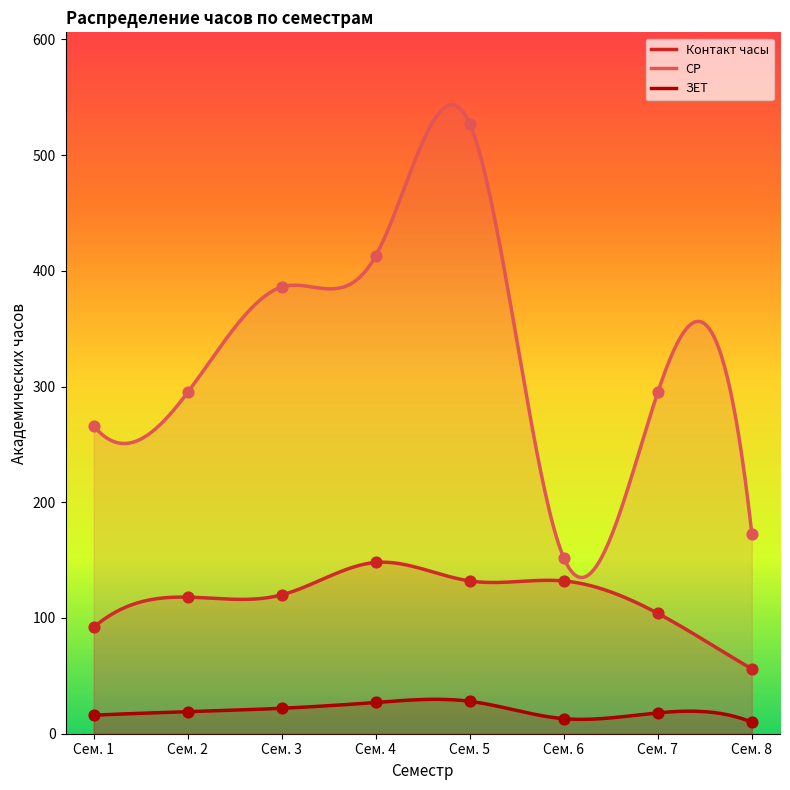

At which category is the sum across all series the highest?

Сем. 5